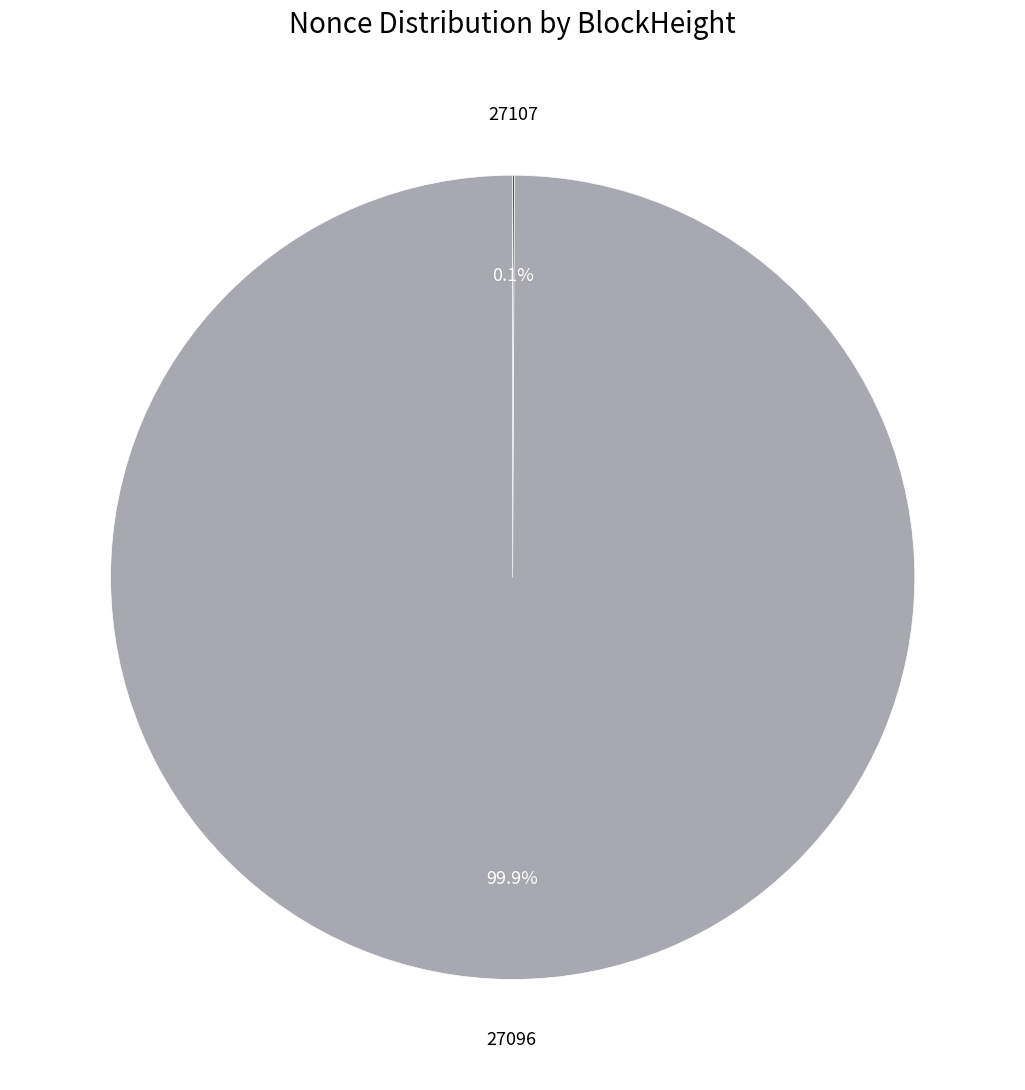

Is there any slice that represents more than half of the pie?

Yes